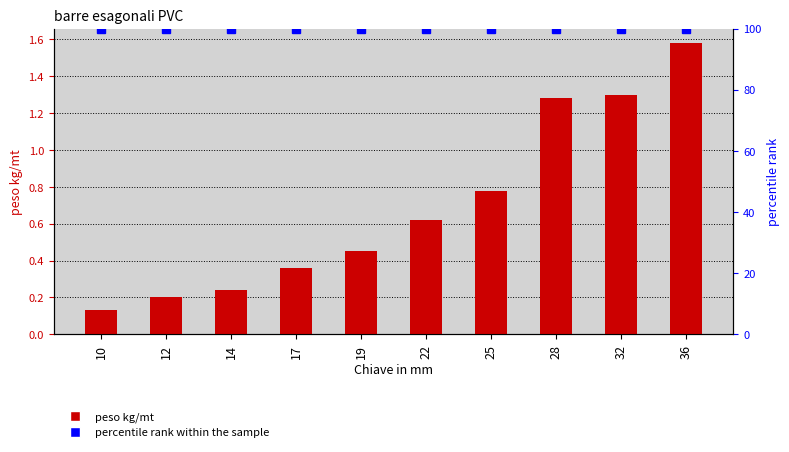

At how many categories does at least one series exceed 30?

10